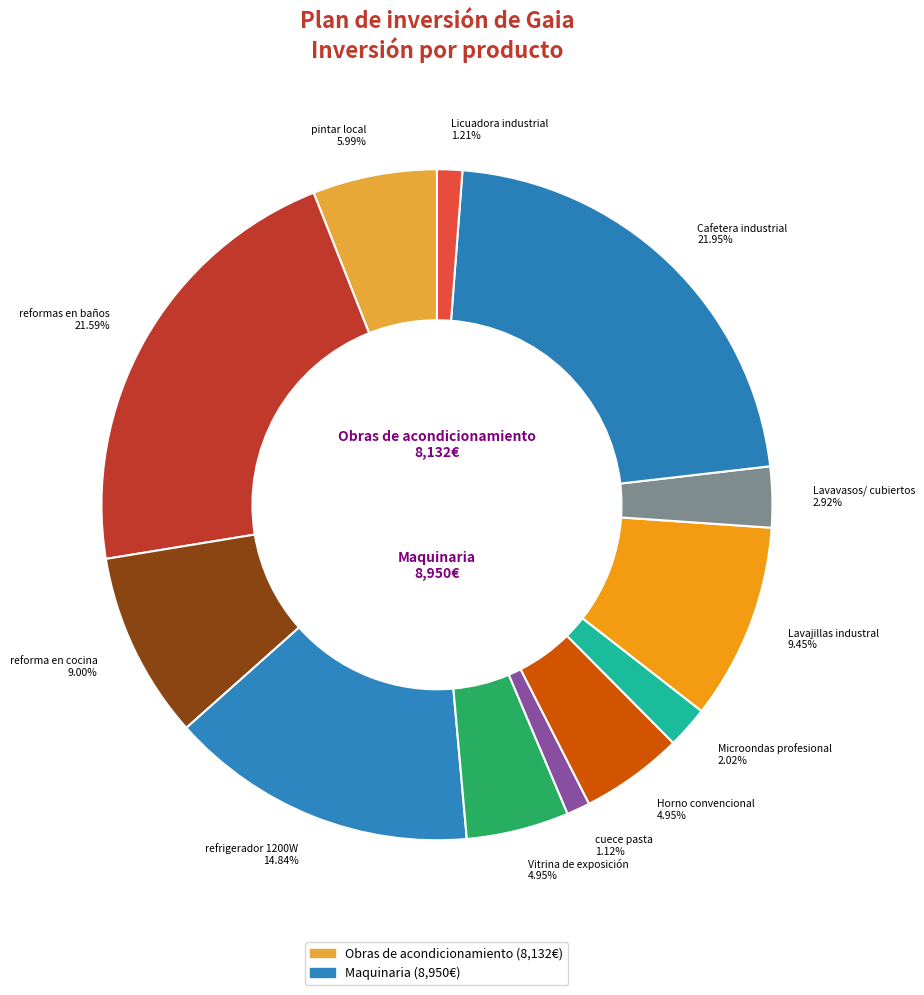

Which has a higher value, Lavajillas industral or Lavavasos/ cubiertos?

Lavajillas industral